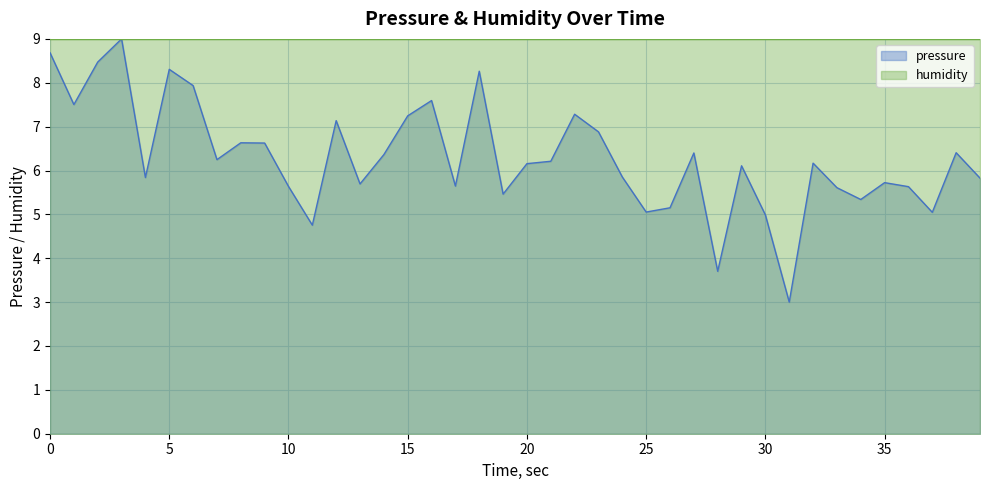

Does the chart display data point markers on the line(s)?

No